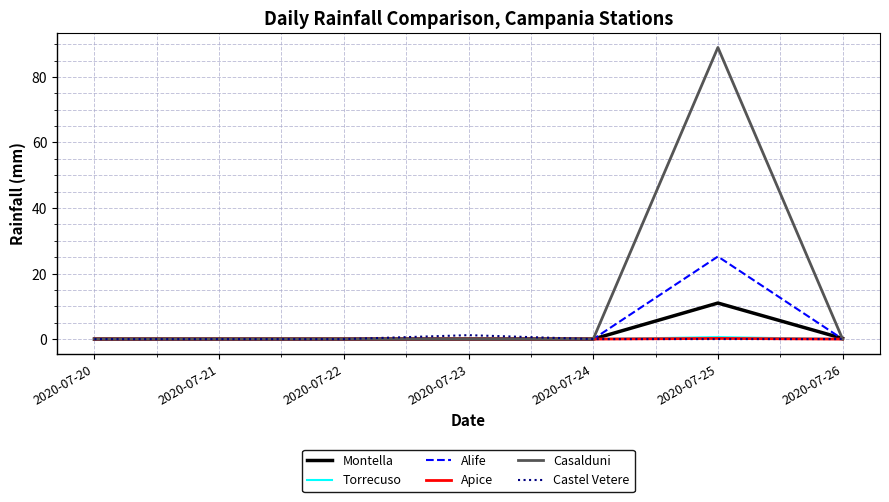

The Apice series shows 0.2 at 2020-07-25. True or false?

True